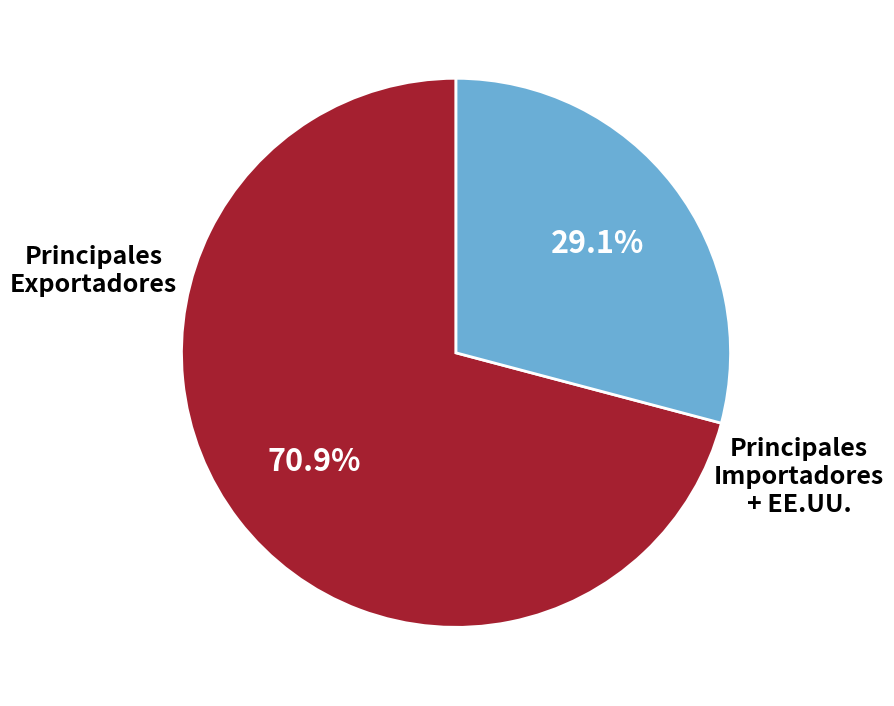

Approximately how many times larger is the value at Principales Exportadores compared to Principales Importadores + EE.UU.?

2.4